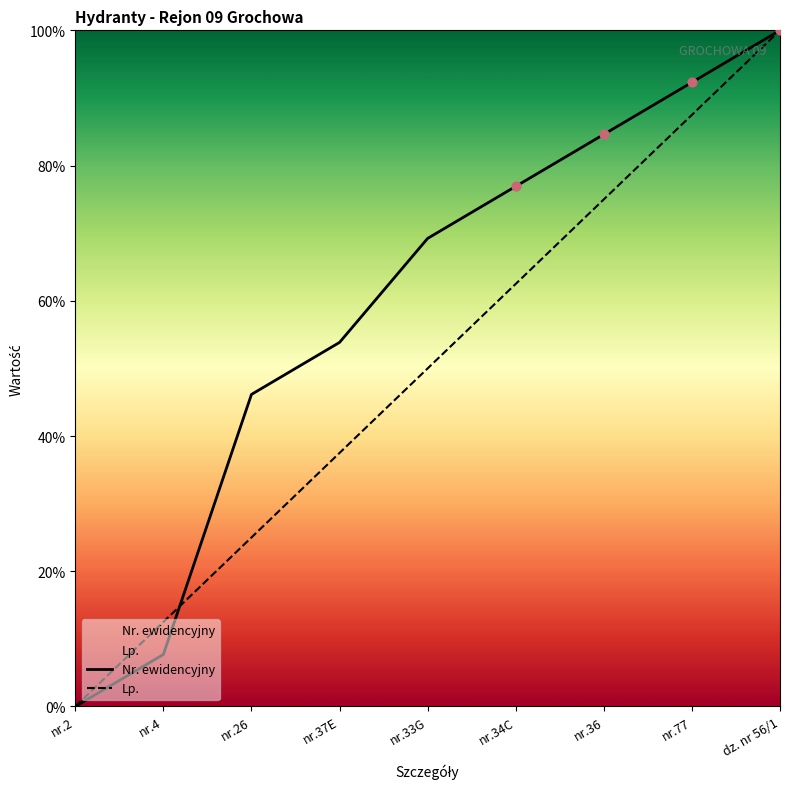

Which series reaches the minimum Y coordinate?

Nr. ewidencyjny